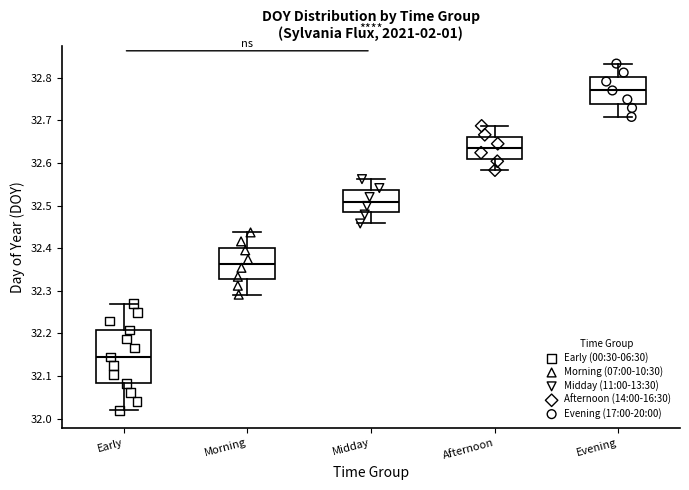

Which box's median line is the lowest?

Early